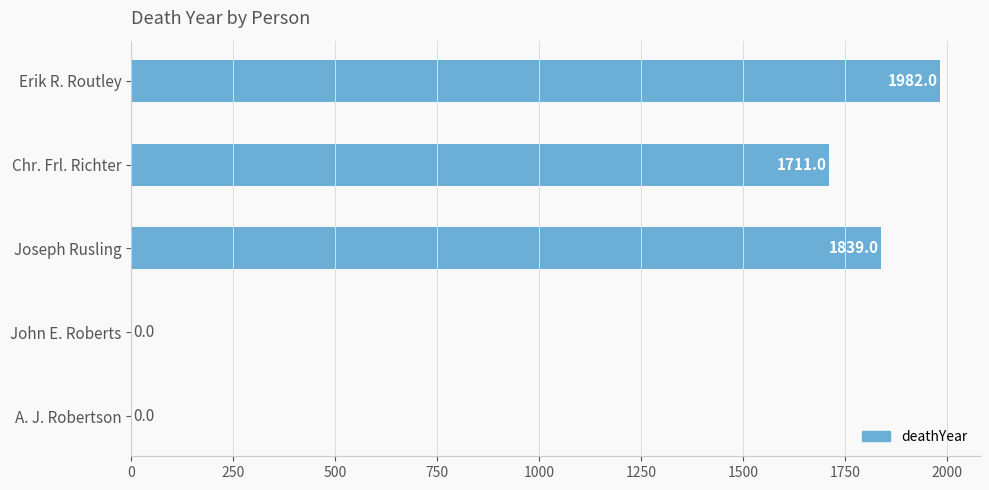

Where is the data nearest to the value 991?

Chr. Frl. Richter